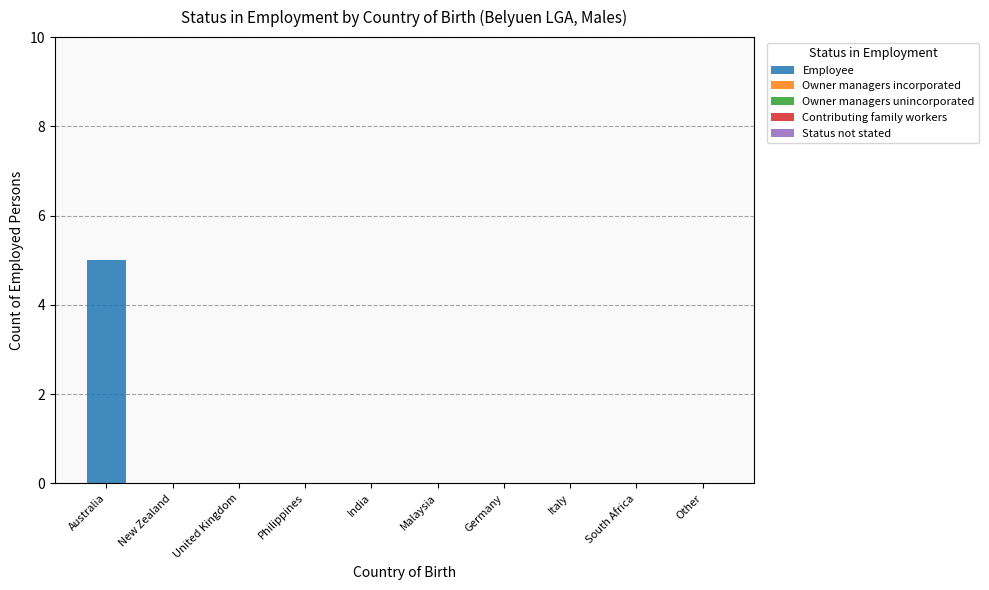

Which has a higher value, India or Australia?

Australia